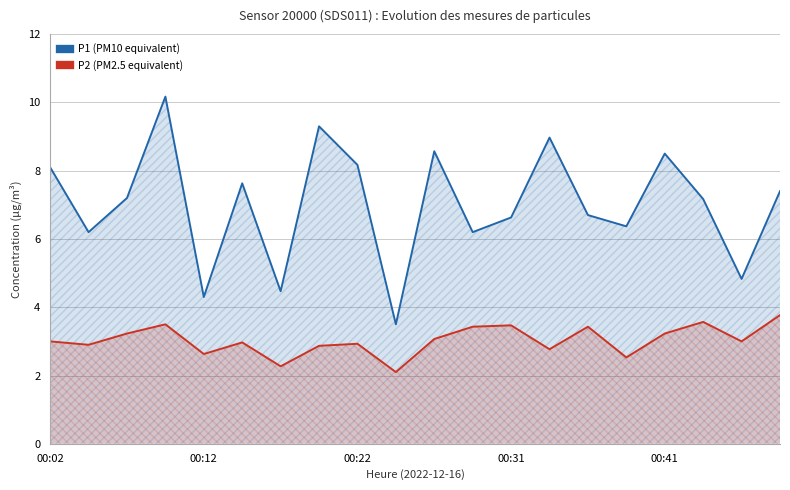

The P2 (PM2.5 equivalent) series shows 2.9 at 7. True or false?

True